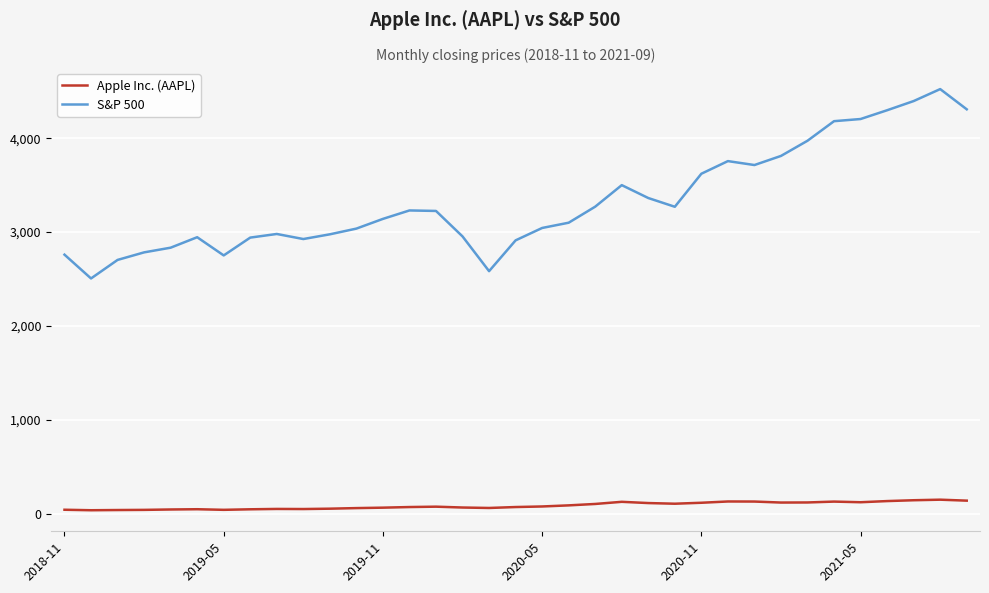

Which series has the widest spread of values?

S&P 500